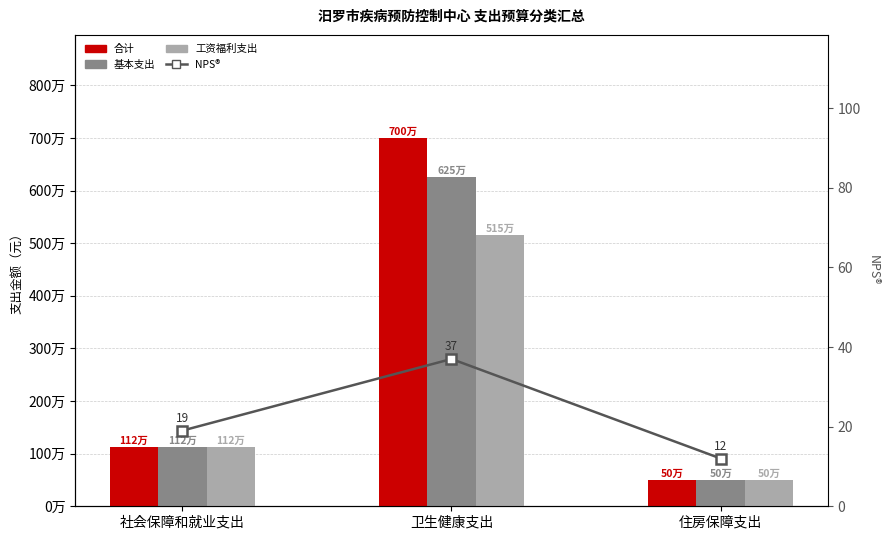

What is the spread (max minus min) of values at 社会保障和就业支出?

1117407.6